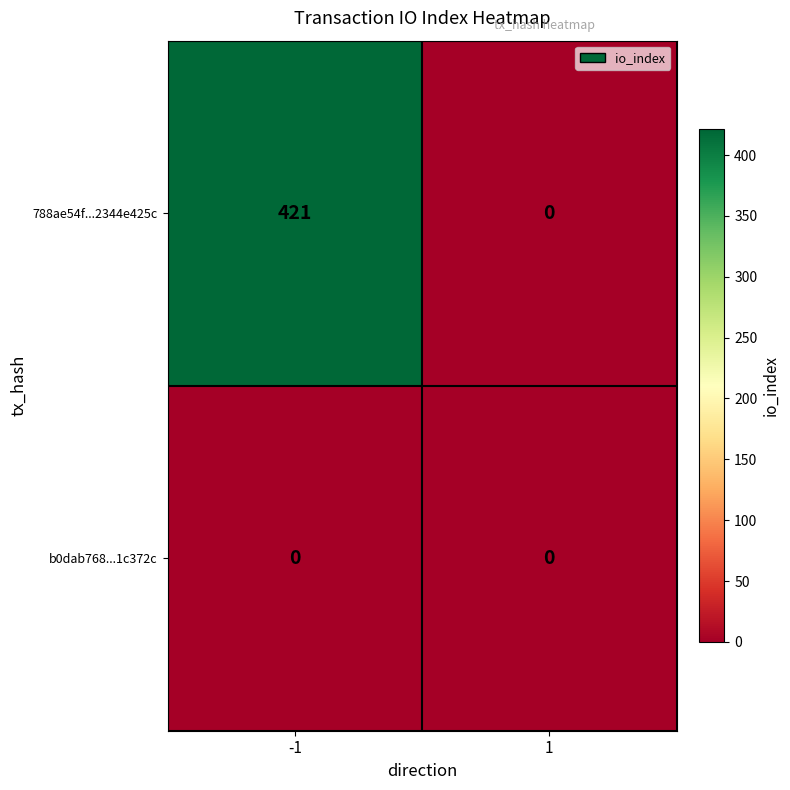

Which label corresponds to the largest value in the chart?

-1